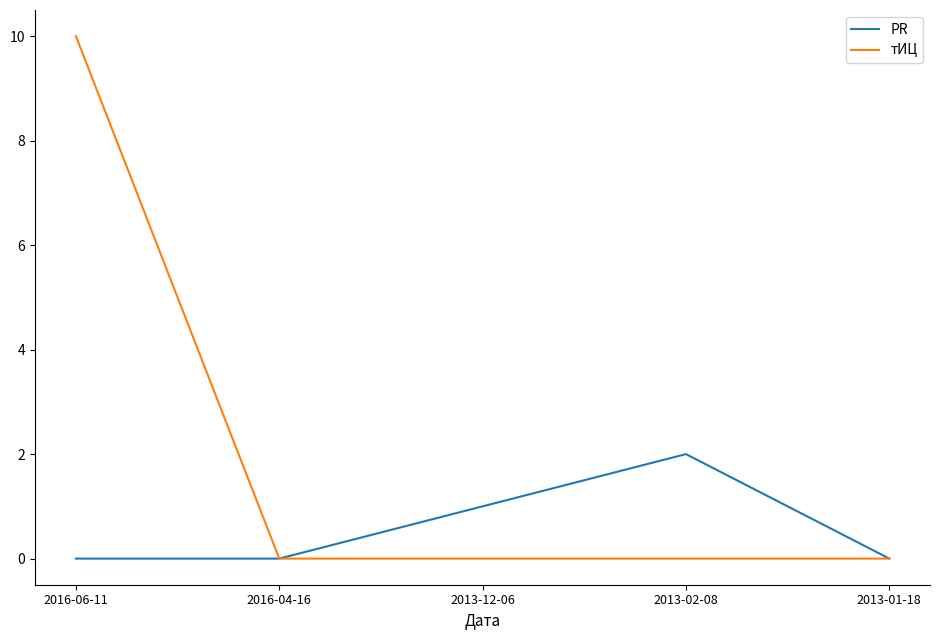

Reading left to right, extract all data points from this chart.

PR: 0	0	1	2	0
тИЦ: 10	0	0	0	0